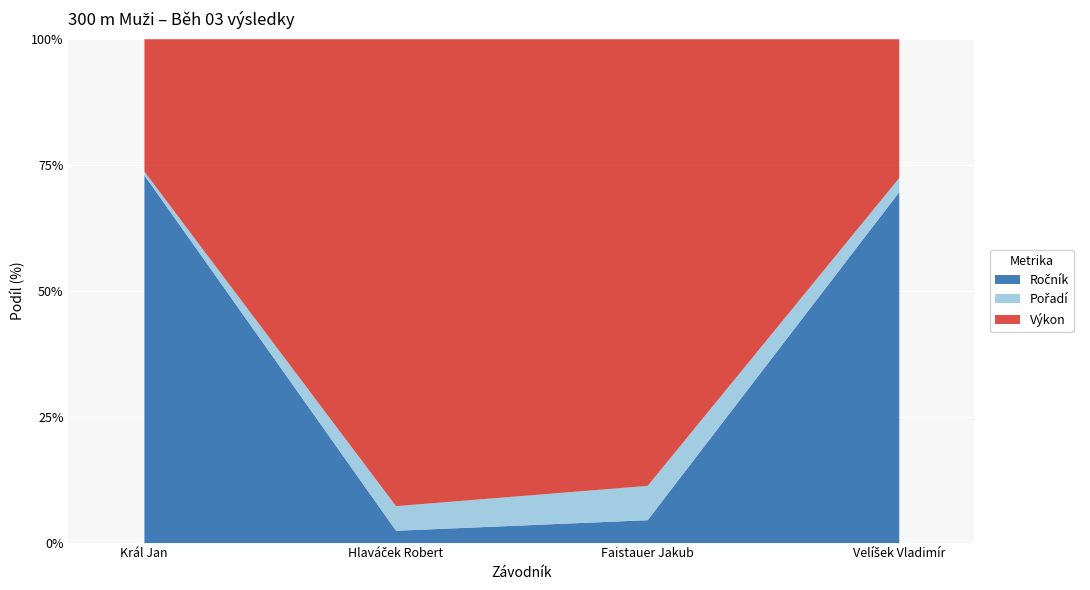

The Výkon series shows 18.5 at Faistauer Jakub. True or false?

False